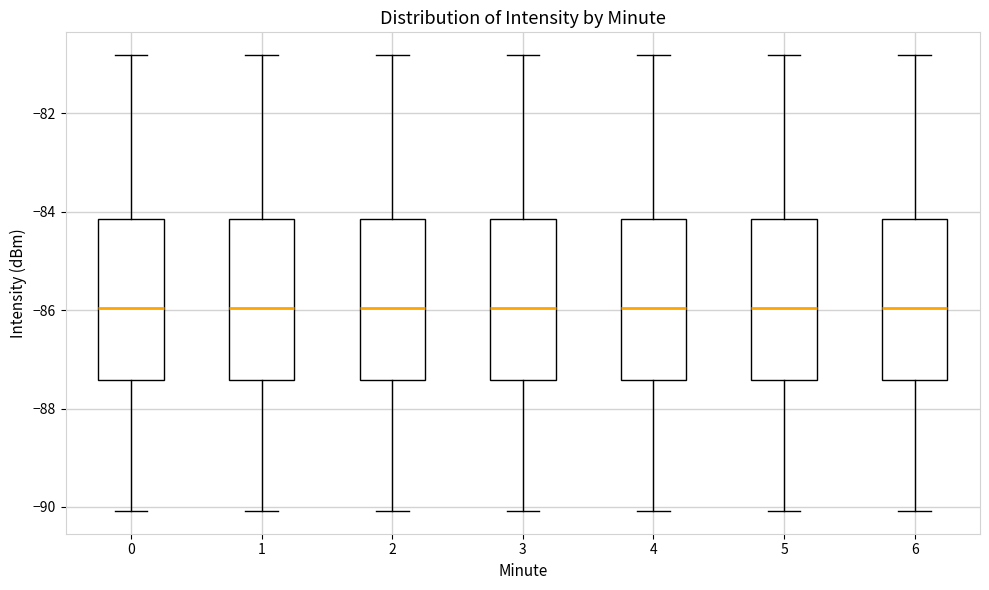

Where does the upper whisker of the box at x = 5 end on the y-axis? The values are not printed on the chart, so give them approximately, as read against the axis.

-80.8